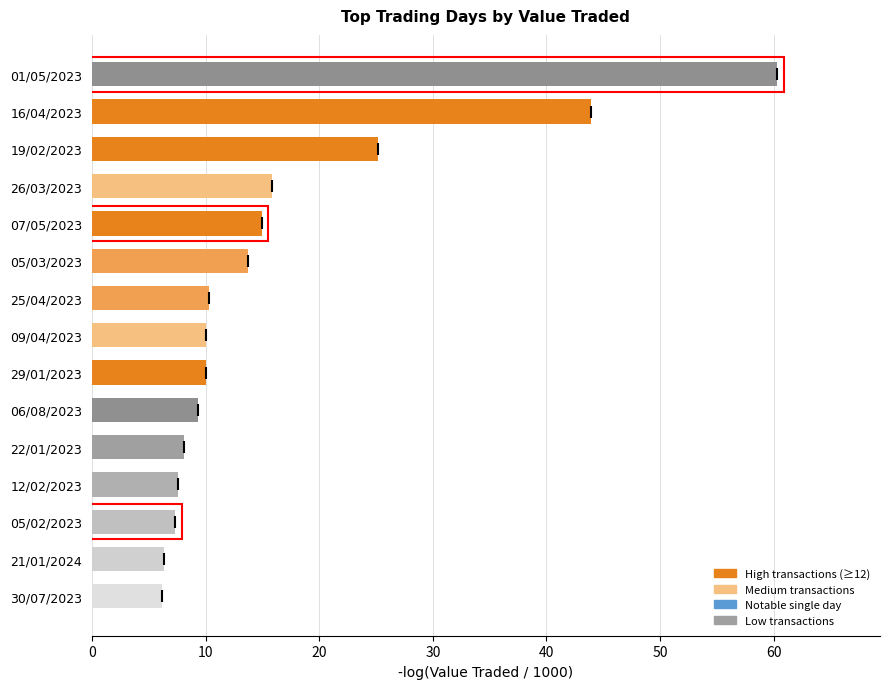

Is it true that the value at 29/01/2023 is 10.0?

True